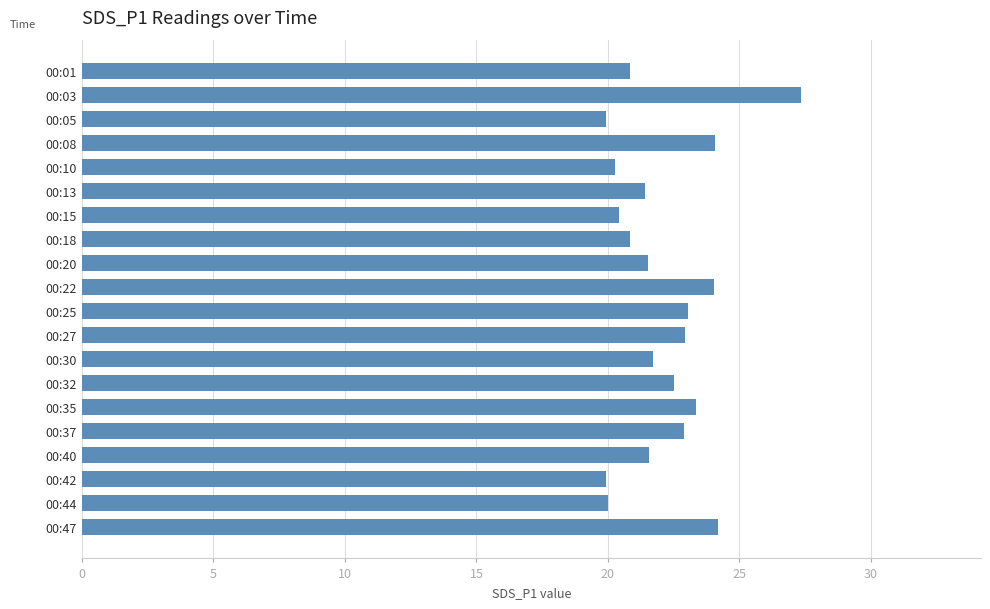

What is the minimum value shown in the chart?

19.9